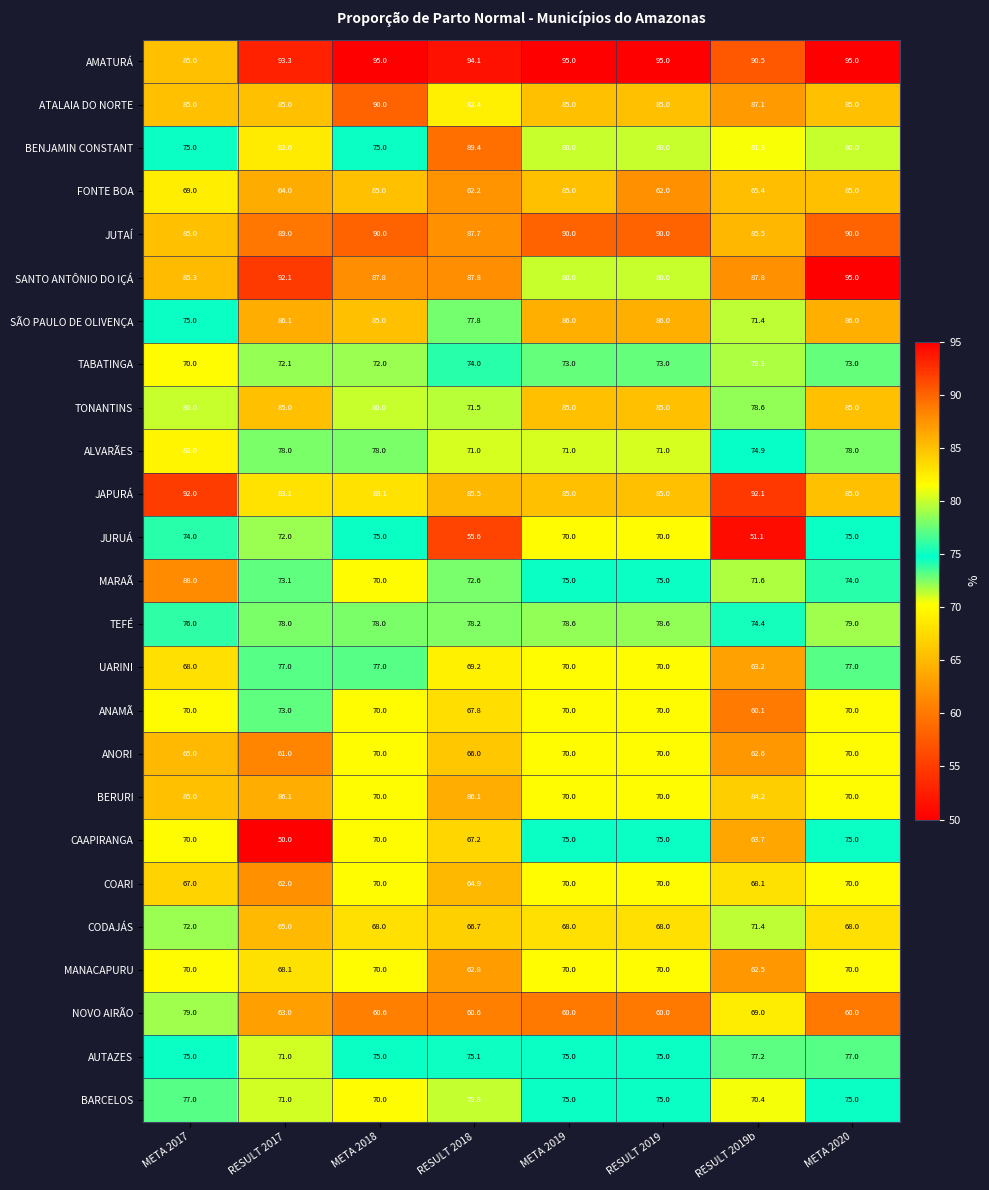

What is the sum of all TEFÉ values?

620.8